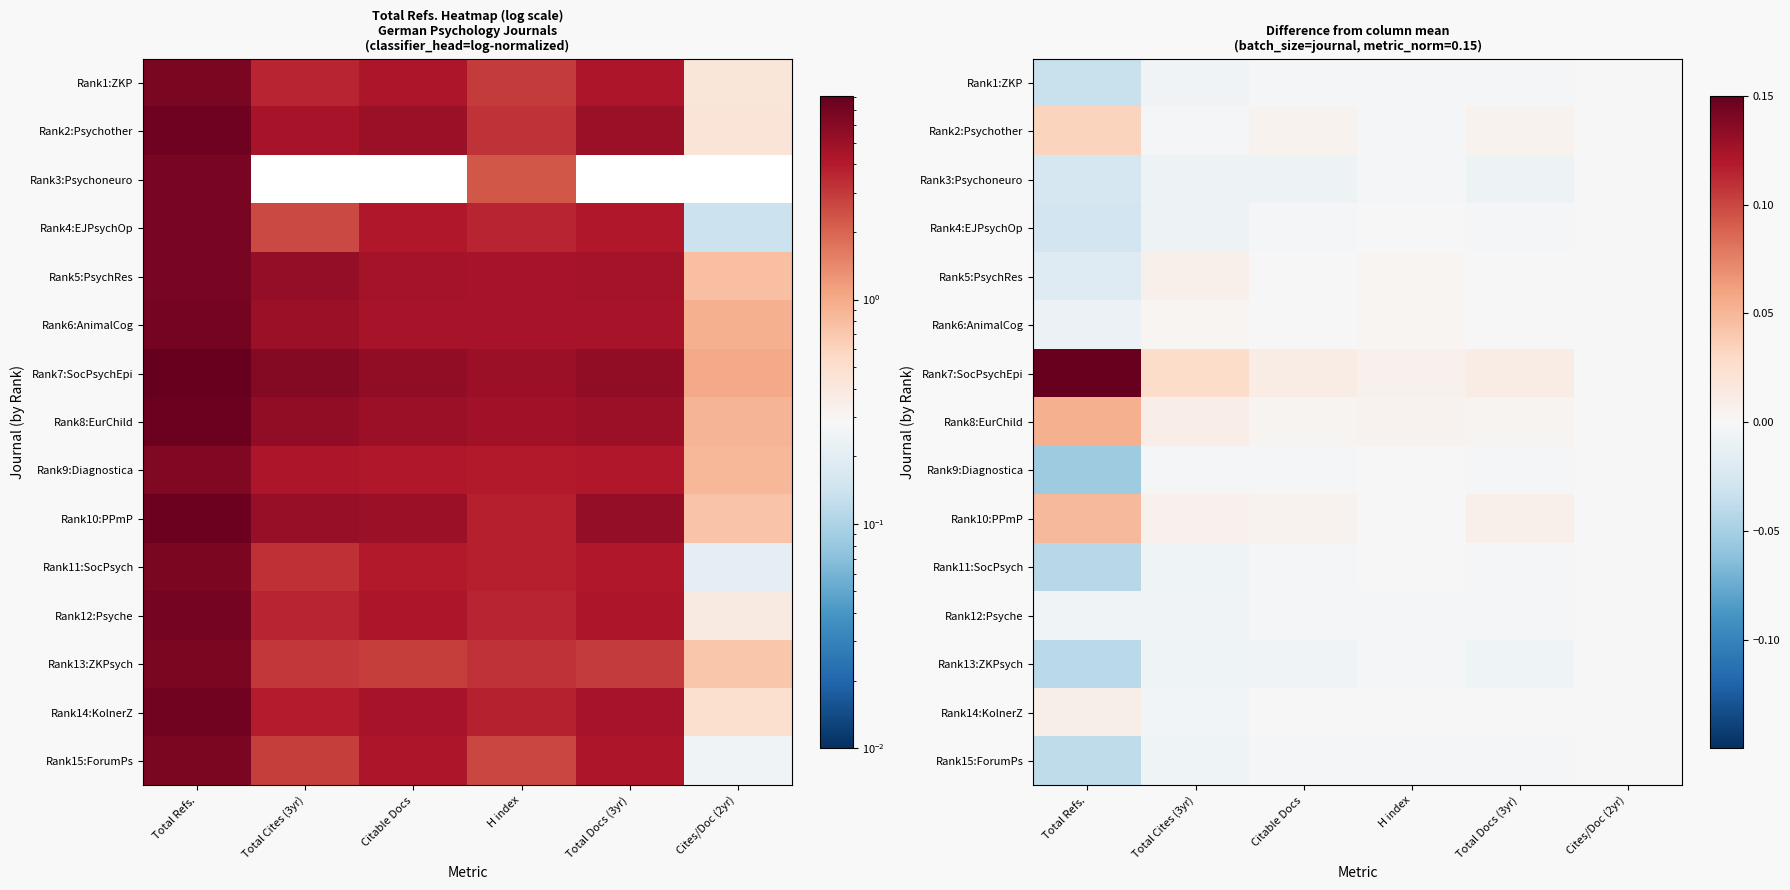

The value of Rank5:PsychRes at Total Refs. is -0.0. True or false?

True